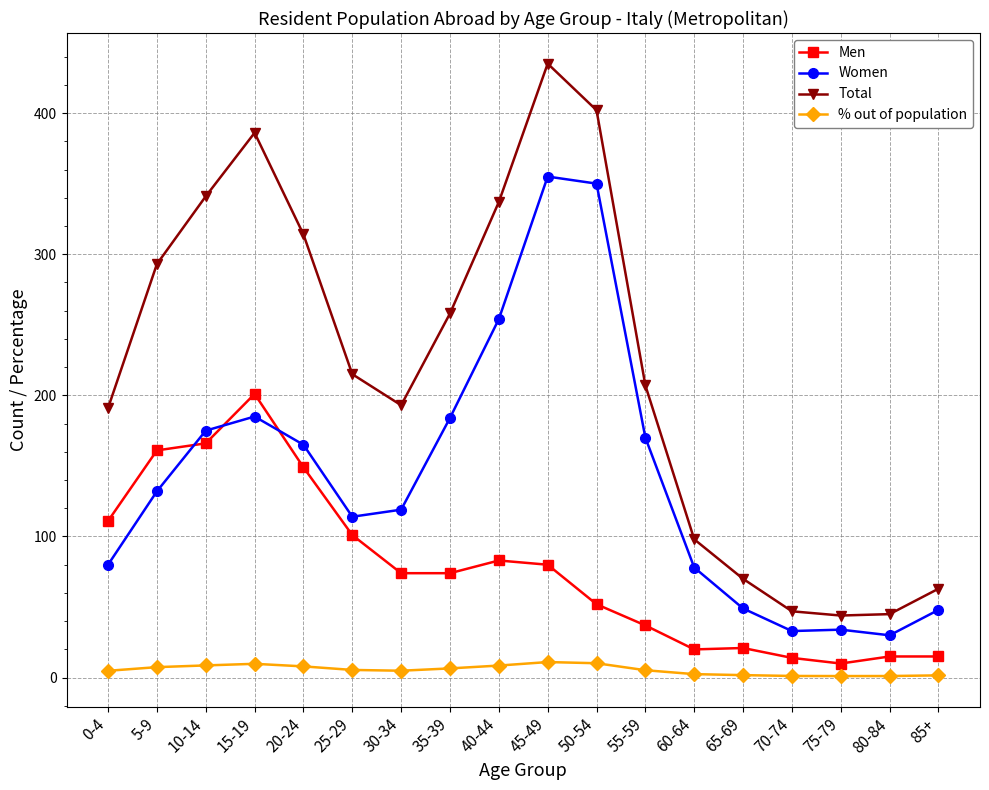

True or false: Men and Total intersect in this chart.

False